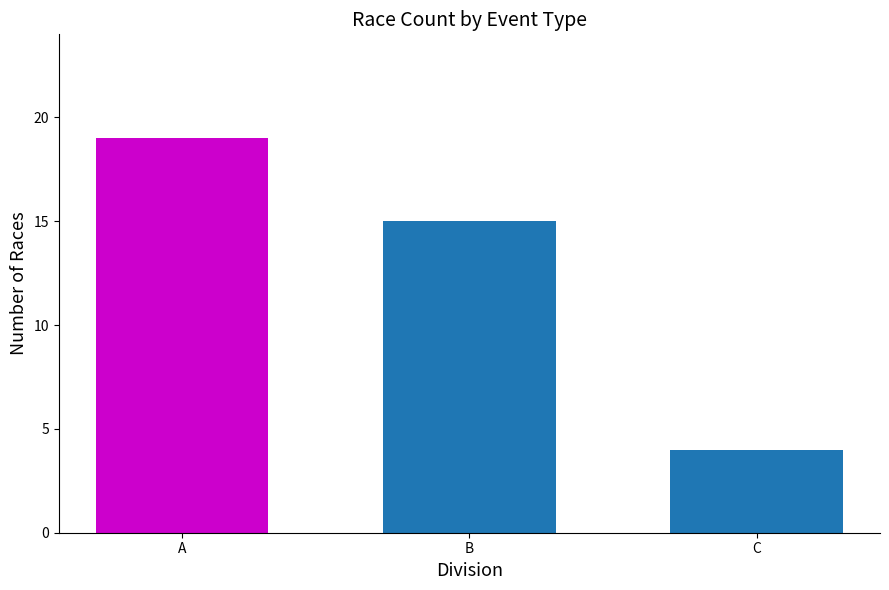

What is the sum of the values at B and A?

34